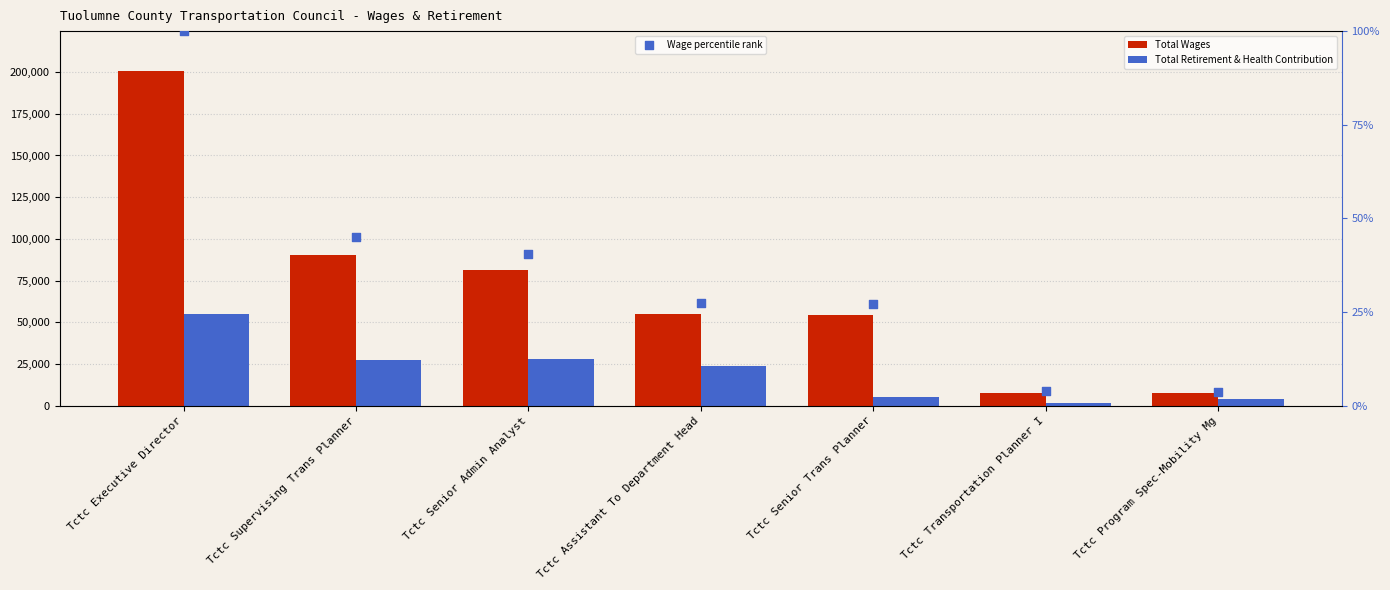

Which series has the largest total across all categories?

Total Wages